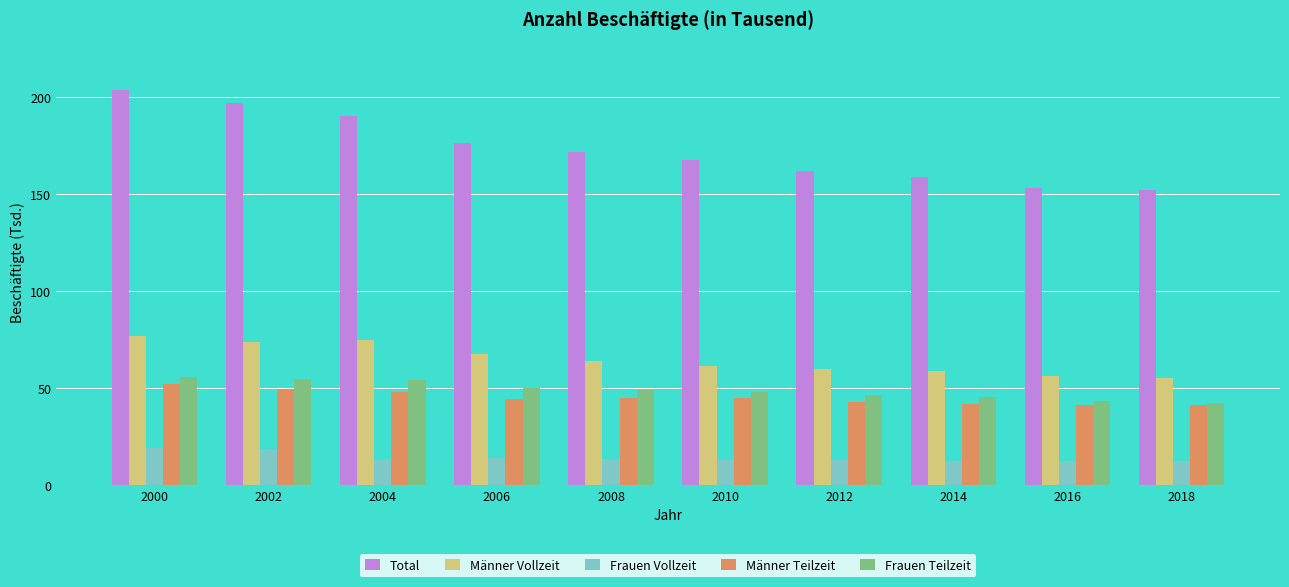

At how many categories does at least one series exceed 198?

1